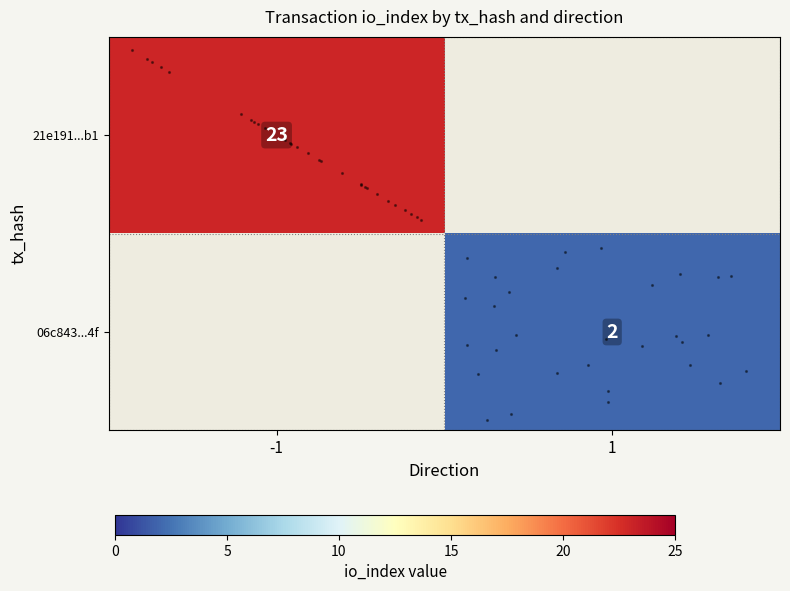

At how many categories does at least one series exceed 7?

1